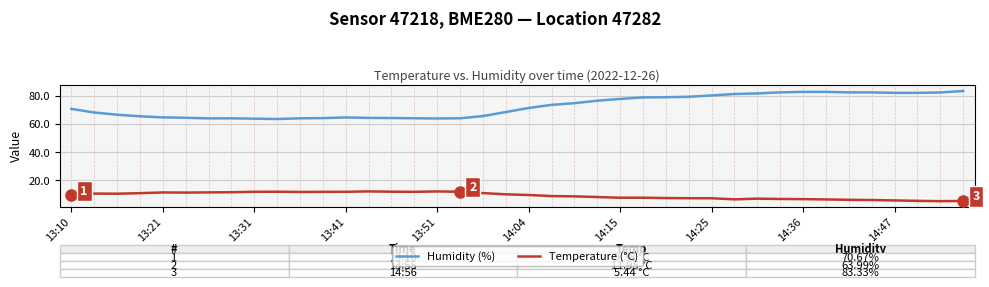

Which series has the largest total across all categories?

Humidity (%)